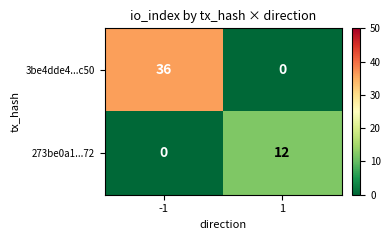

What is the total value across all series at 1?

12